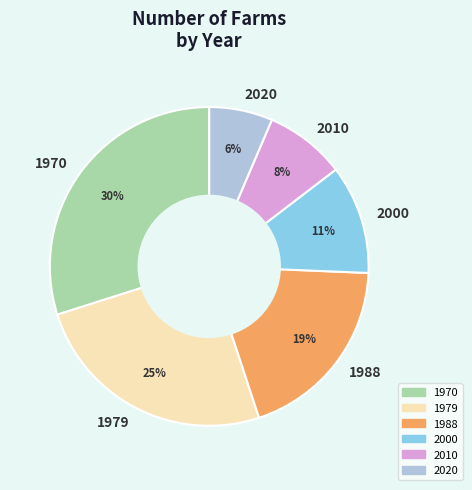

True or false: 2010 accounts for 8% of the total.

True